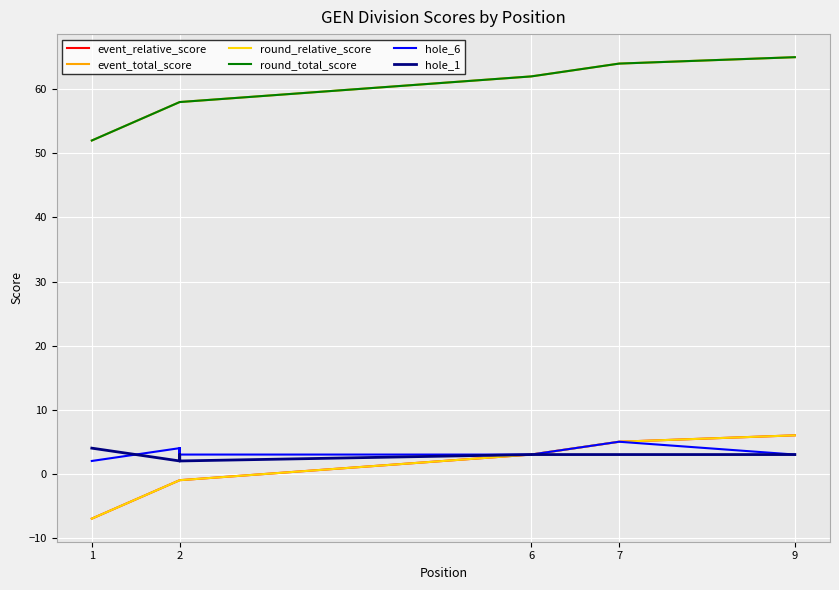

Which series changed the most between 2 and 6?

event_relative_score